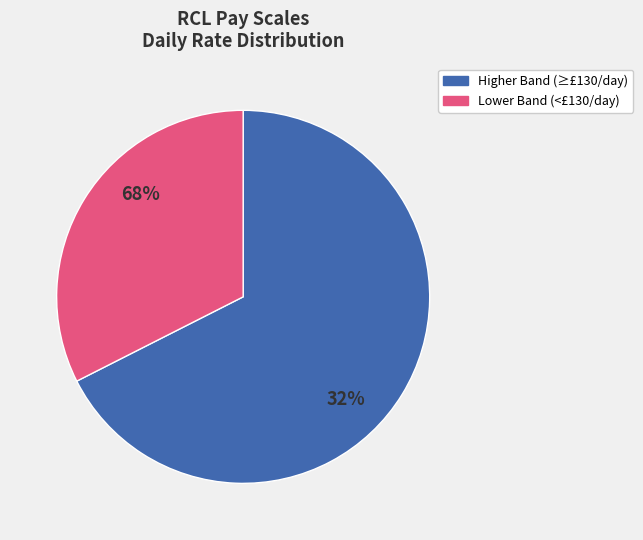

True or false: BABICKAS.V accounts for 1% of the total.

False